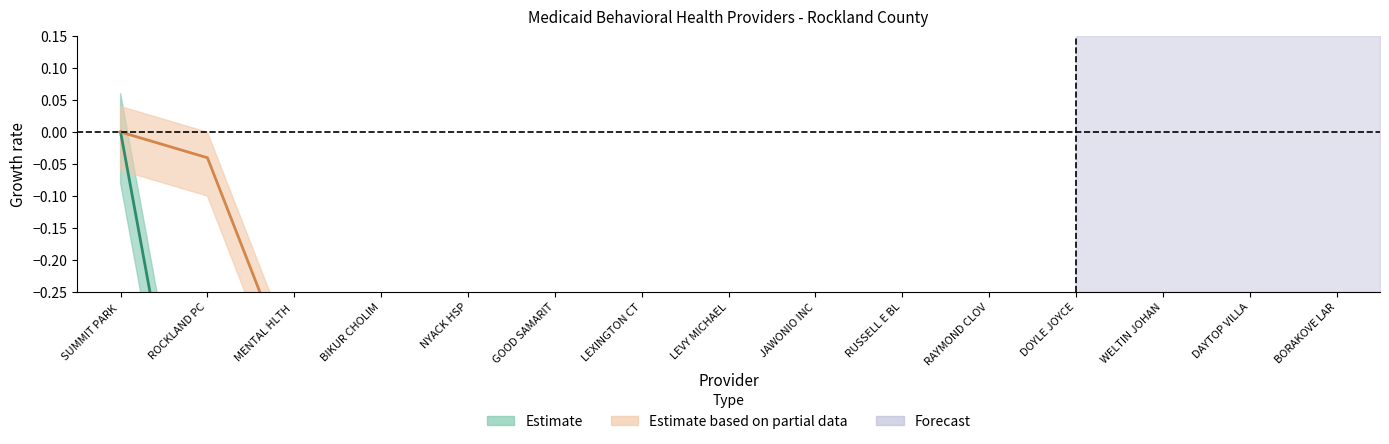

At which category is the sum across all series the highest?

SUMMIT PARK 